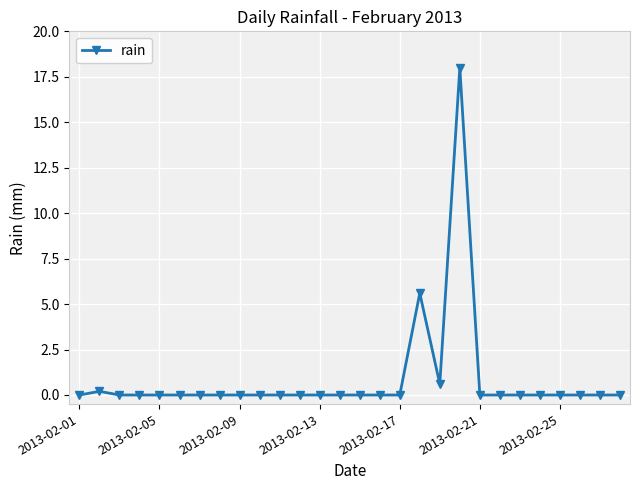

Is this an area chart (filled region under the line)?

No